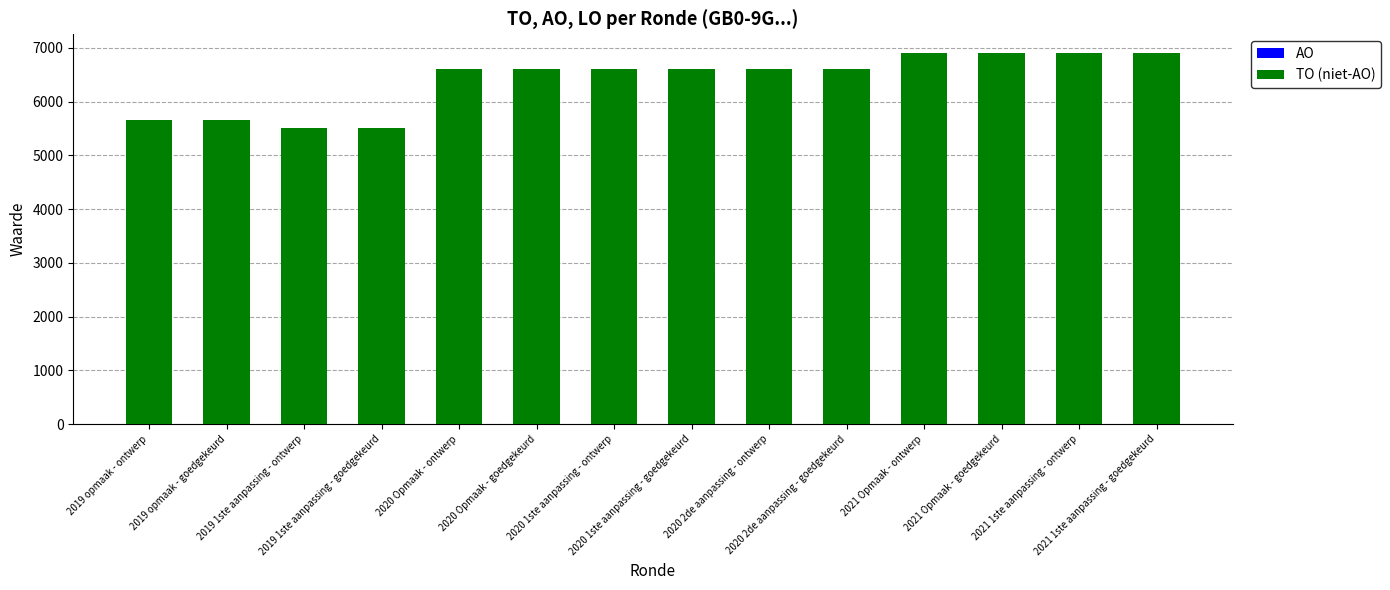

What is the maximum value shown in the chart?

6907